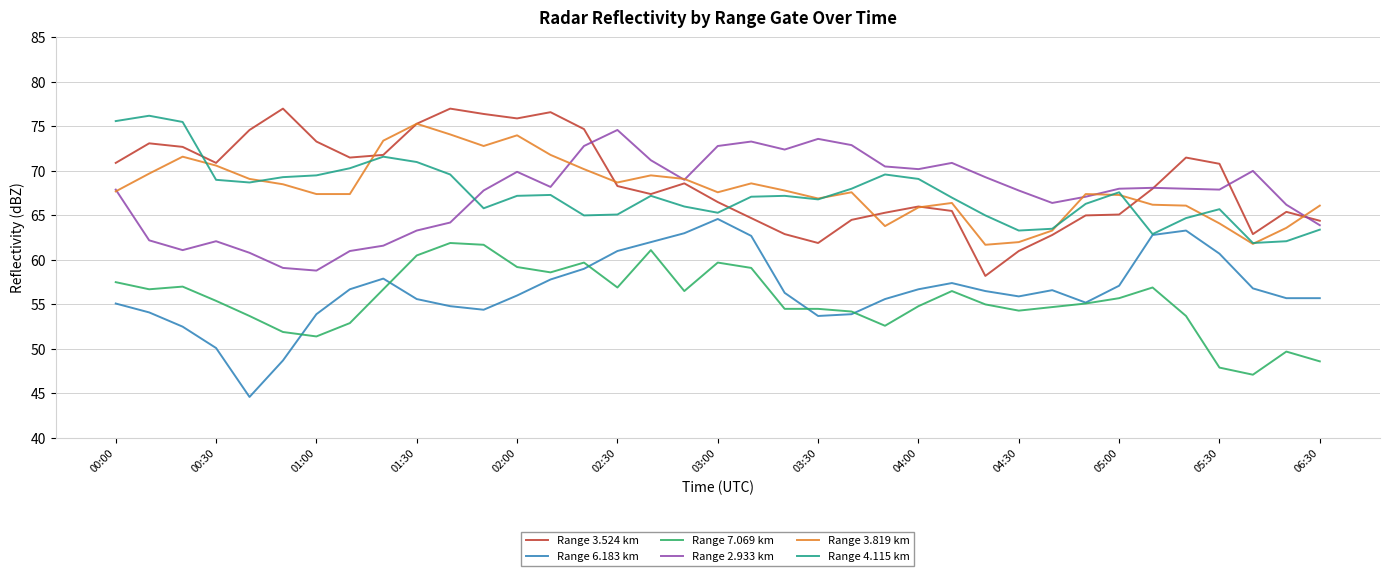

What is the lowest value of the Range 4.115 km series?

61.9